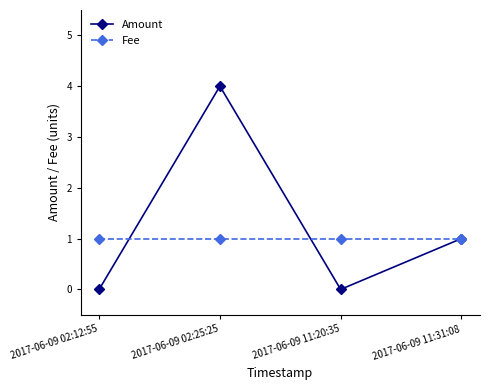

Which category has the highest value in the Amount series?

2017-06-09 02:25:25